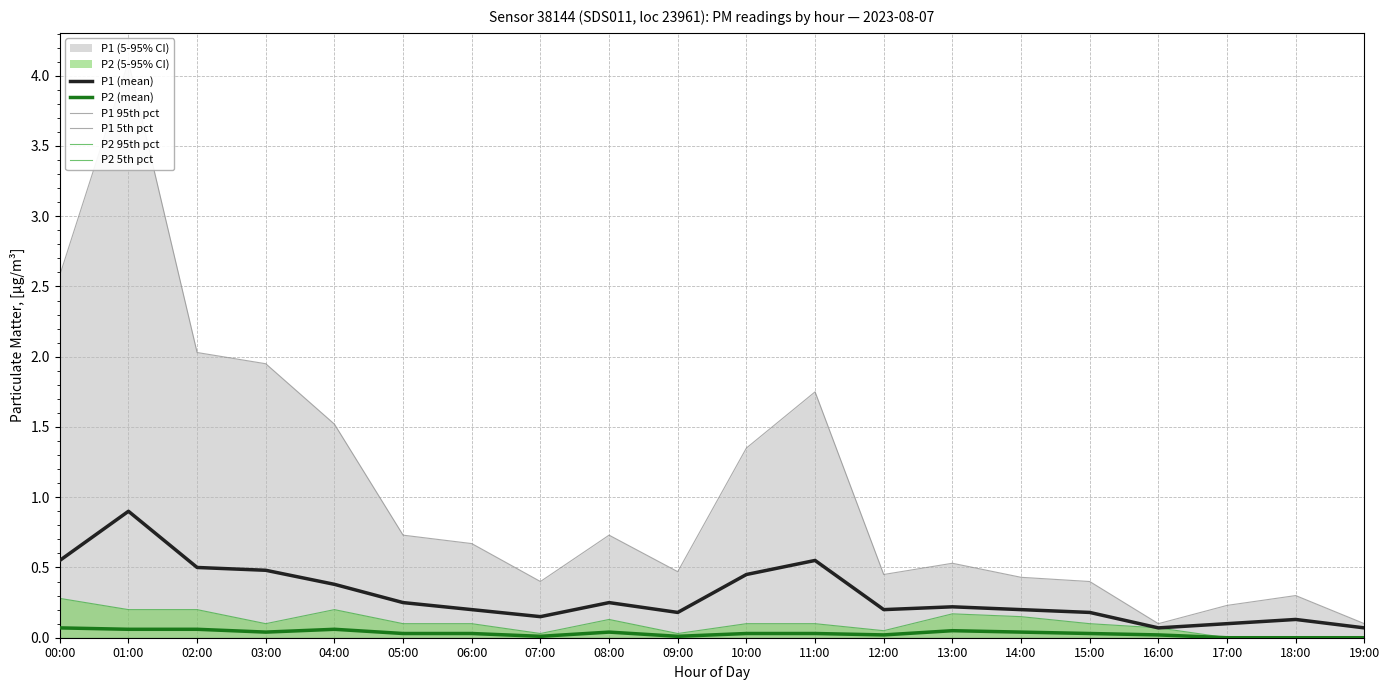

Where is the first local maximum for P2 95th pct?

04:00